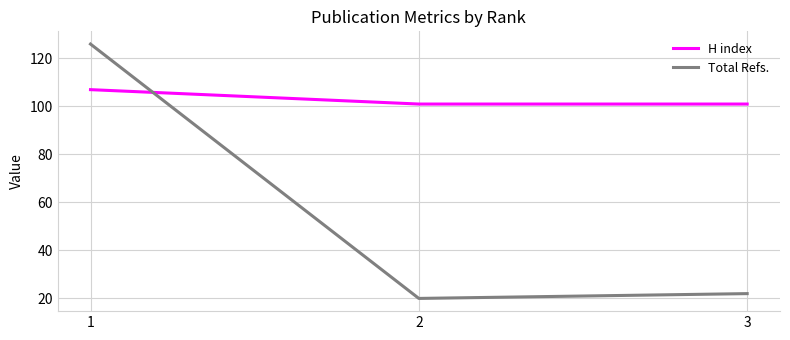

Reading left to right, list all the values displayed in this chart.

H index: 107	101	101
Total Refs.: 126	20	22